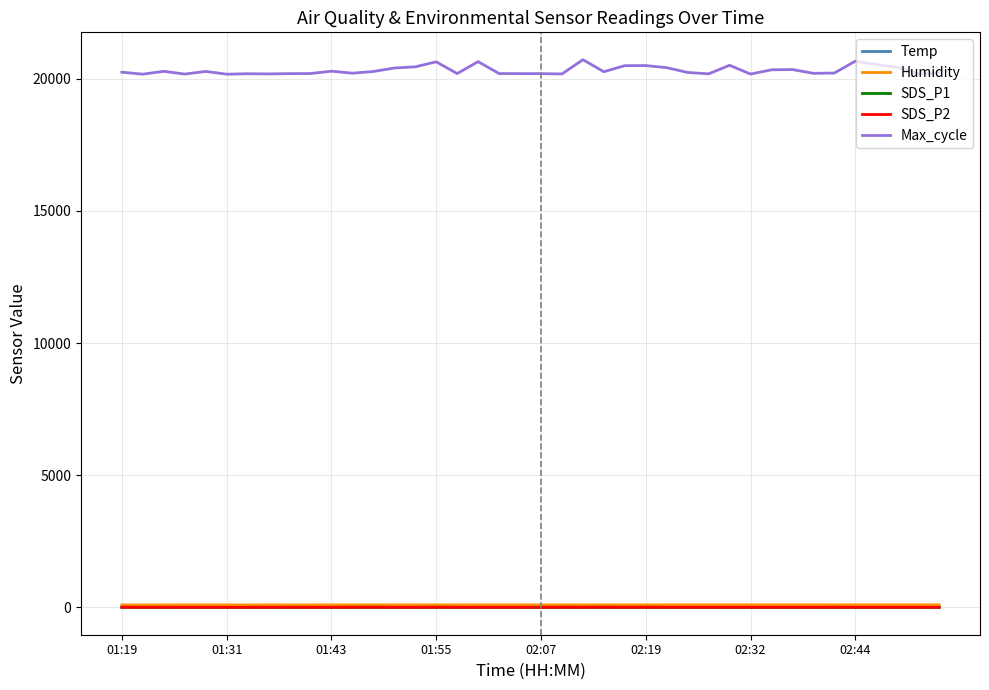

Which series has the widest spread of values?

Max_cycle